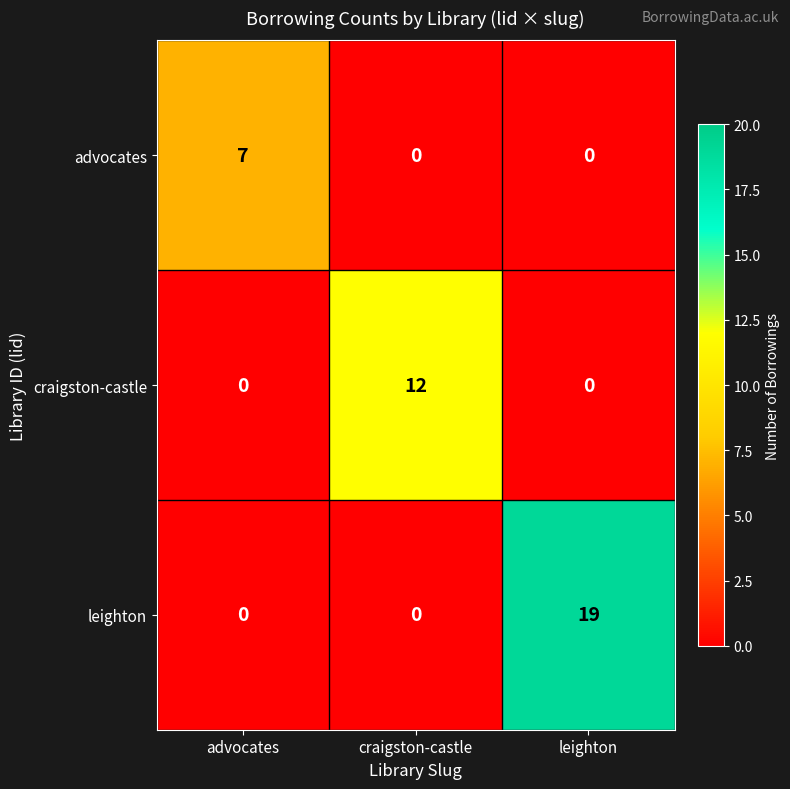

What is the total value across all series at craigston-castle?

12